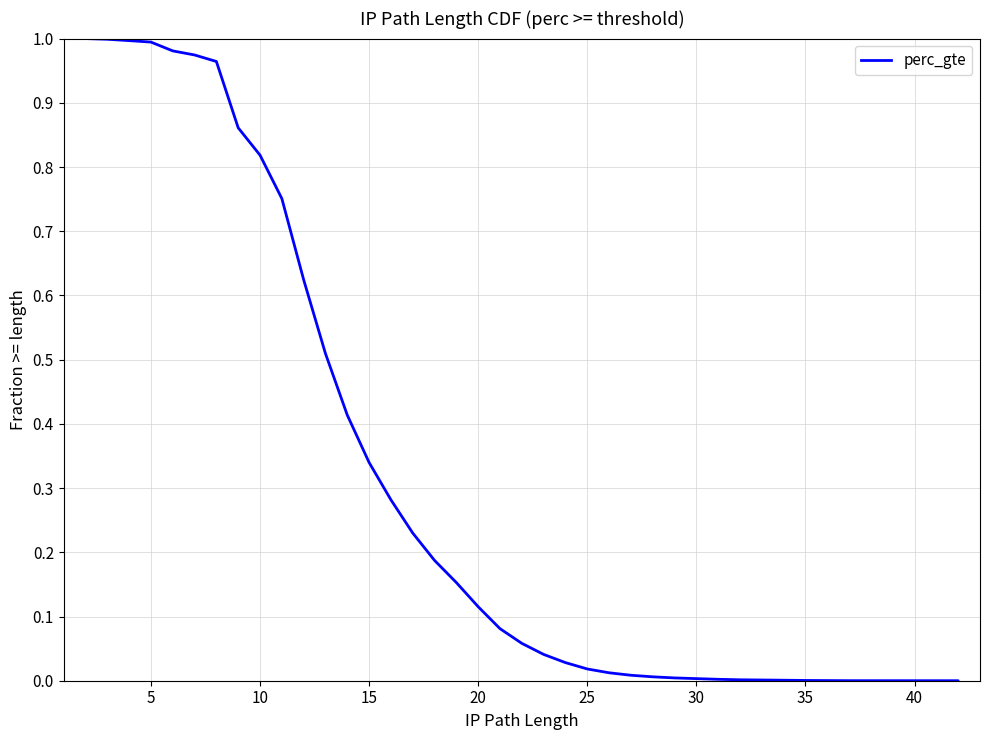

How many lines are shown in the chart?

1